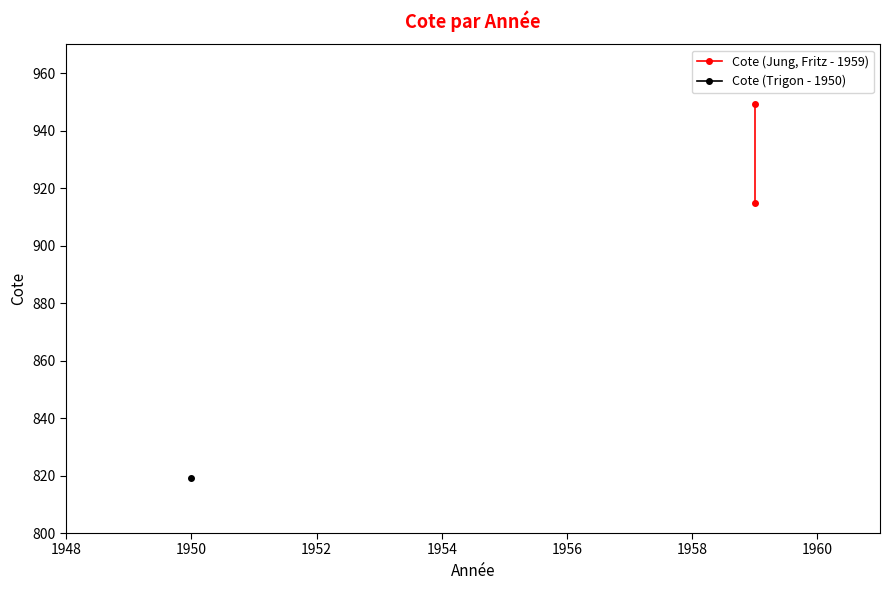

At which category does the chart reach its minimum across all series?

1950